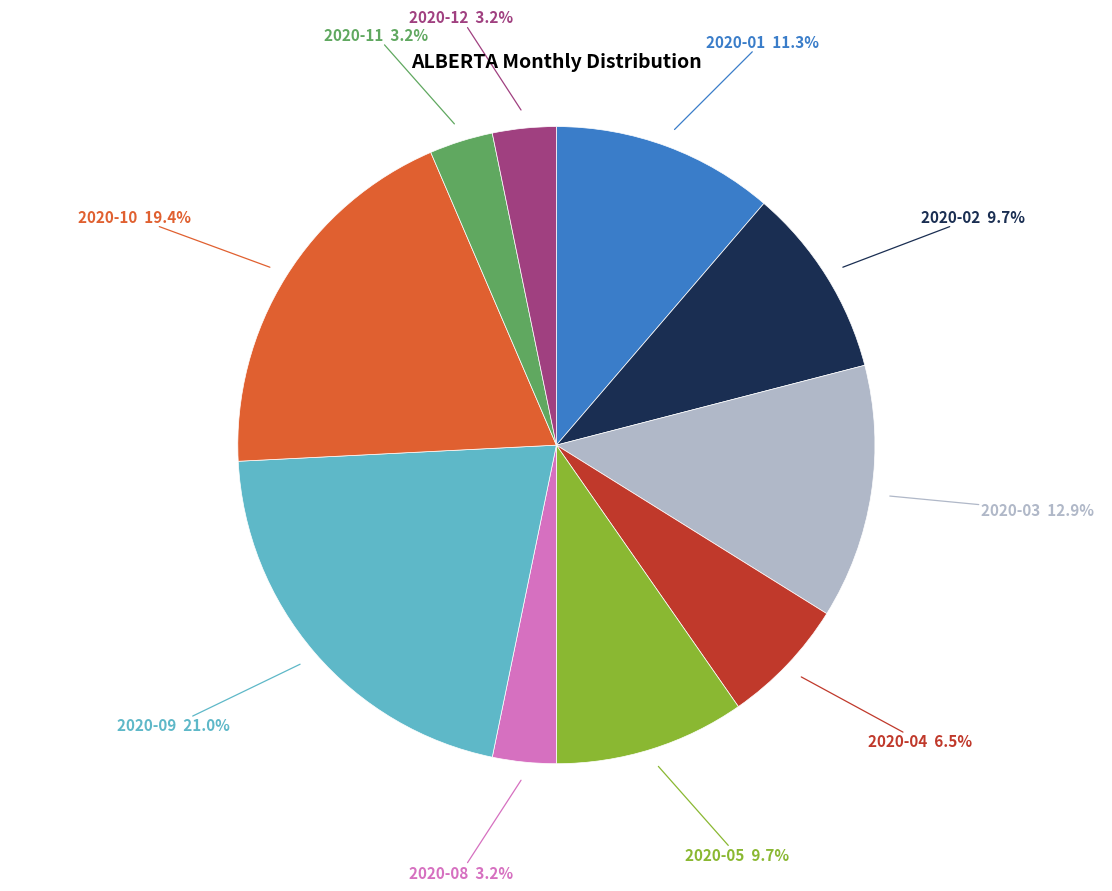

Is there any slice that represents more than half of the pie?

No